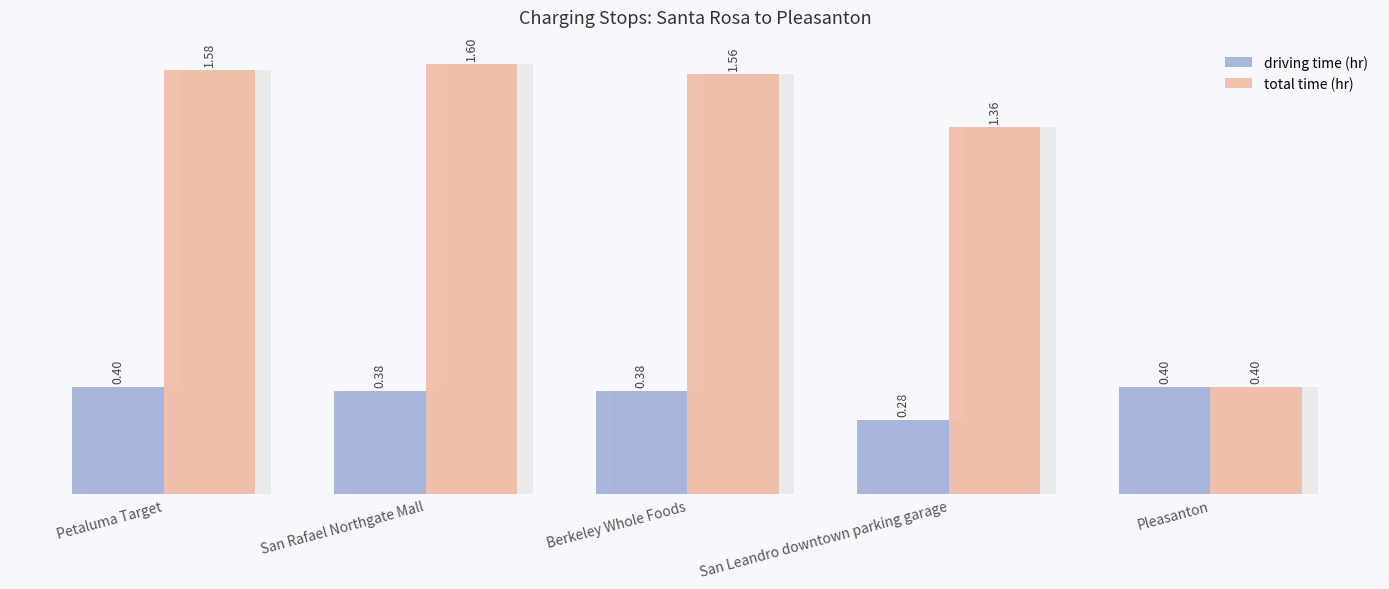

What are all the series names shown in the legend?

driving time (hr), total time (hr)